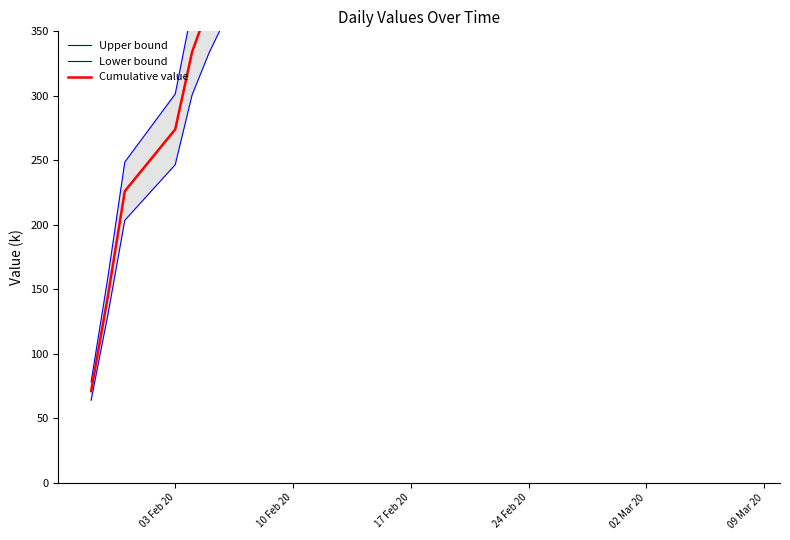

Reading left to right, list all the values displayed in this chart.

Upper bound: 78.1	159.5	248.6	301.4	367.4	407.0	440.0	482.9	523.6	566.5	589.6	700.7	905.3	1109.9	1268.3	1391.5	1533.4	1846.9	2073.5	2336.4	2548.7	2787.4	3014.0	3245.0	3425.4	3557.4	3669.6
Lower bound: 63.9	130.5	203.4	246.6	300.6	333.0	360.0	395.1	428.4	463.5	482.4	573.3	740.7	908.1	1037.7	1138.5	1254.6	1511.1	1696.5	1911.6	2085.3	2280.6	2466.0	2655.0	2802.6	2910.6	3002.4
Cumulative value: 71.0	145.0	226.0	274.0	334.0	370.0	400.0	439.0	476.0	515.0	536.0	637.0	823.0	1009.0	1153.0	1265.0	1394.0	1679.0	1885.0	2124.0	2317.0	2534.0	2740.0	2950.0	3114.0	3234.0	3336.0